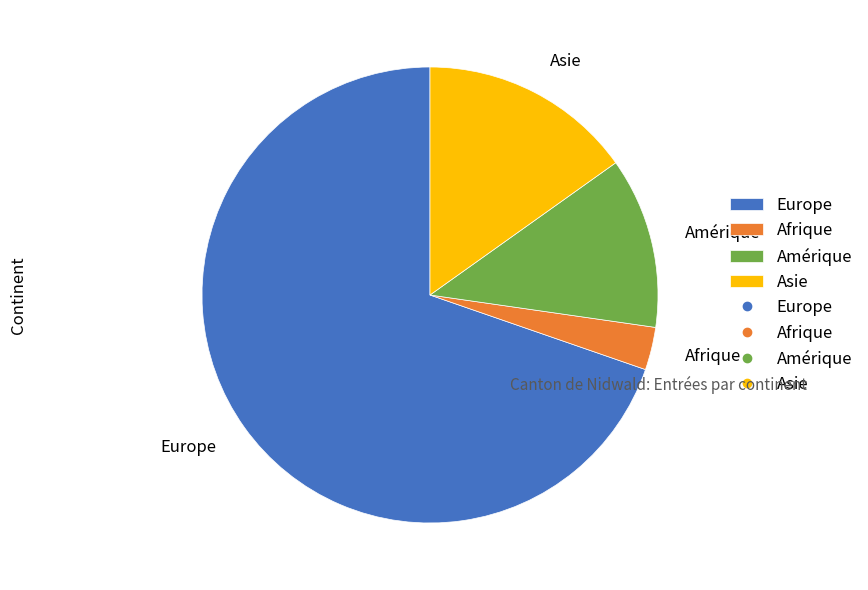

Between Asie and Amérique, which is larger?

Asie